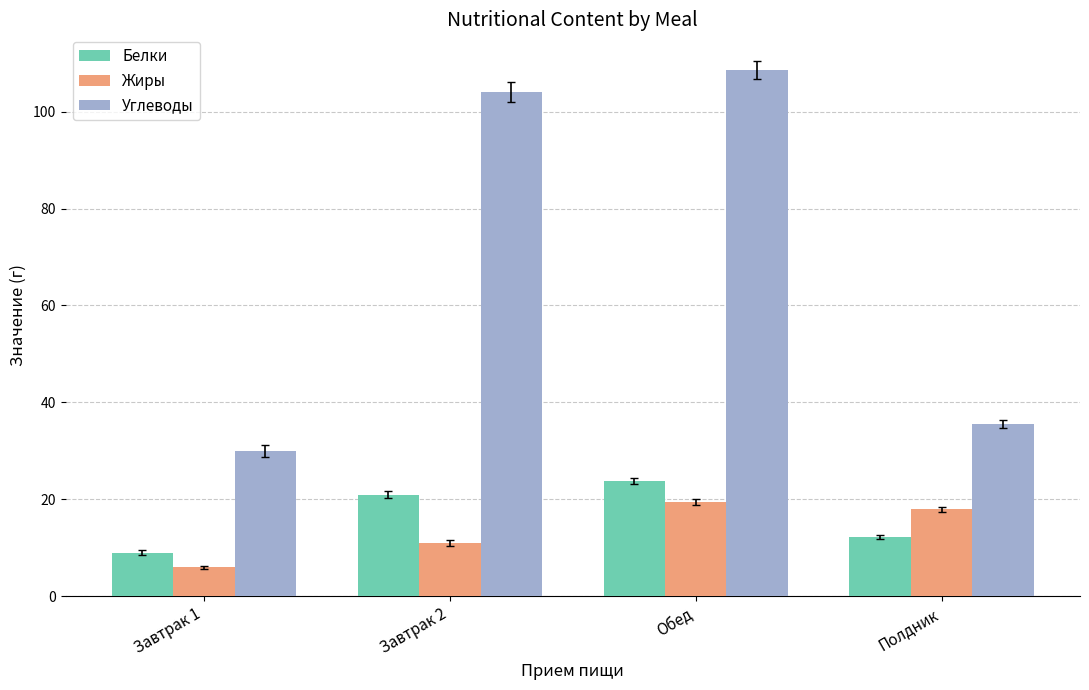

What is the difference between the highest and lowest values at Полдник?

23.3